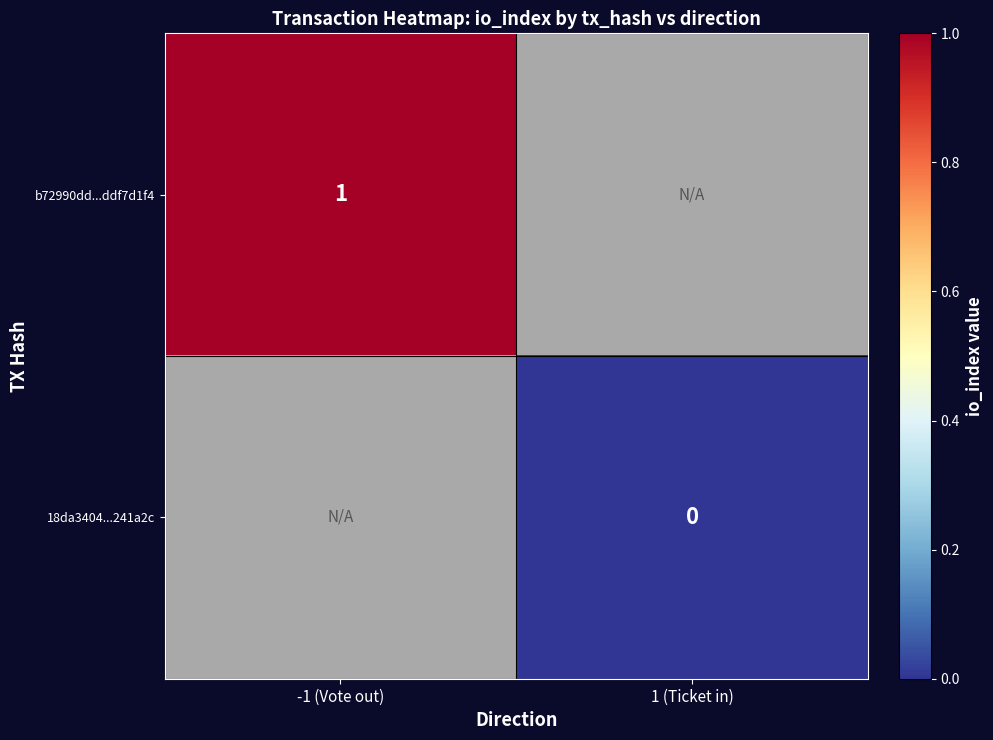

Which series has the widest spread of values?

b72990dd...ddf7d1f4